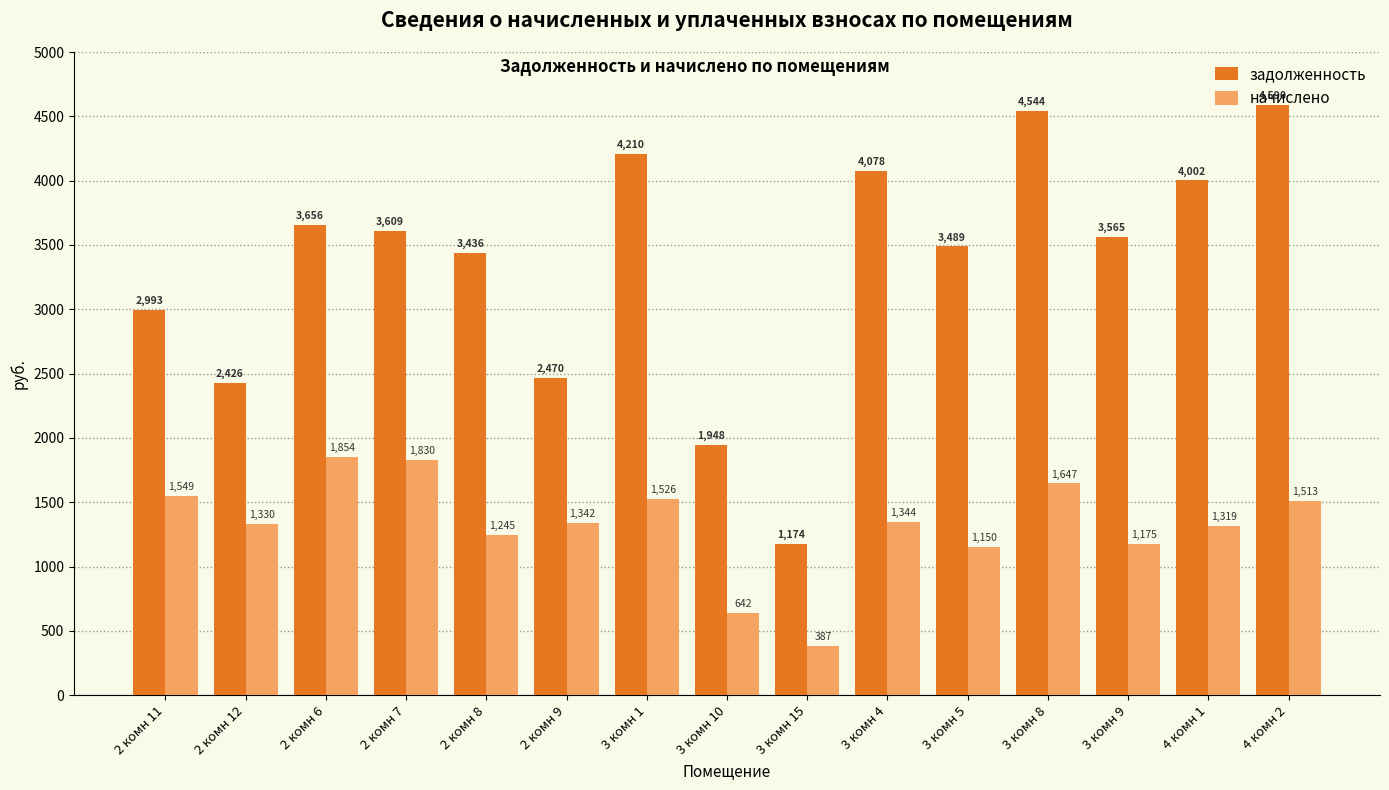

What is the label of the 6th bar from the right?

3 комн 4